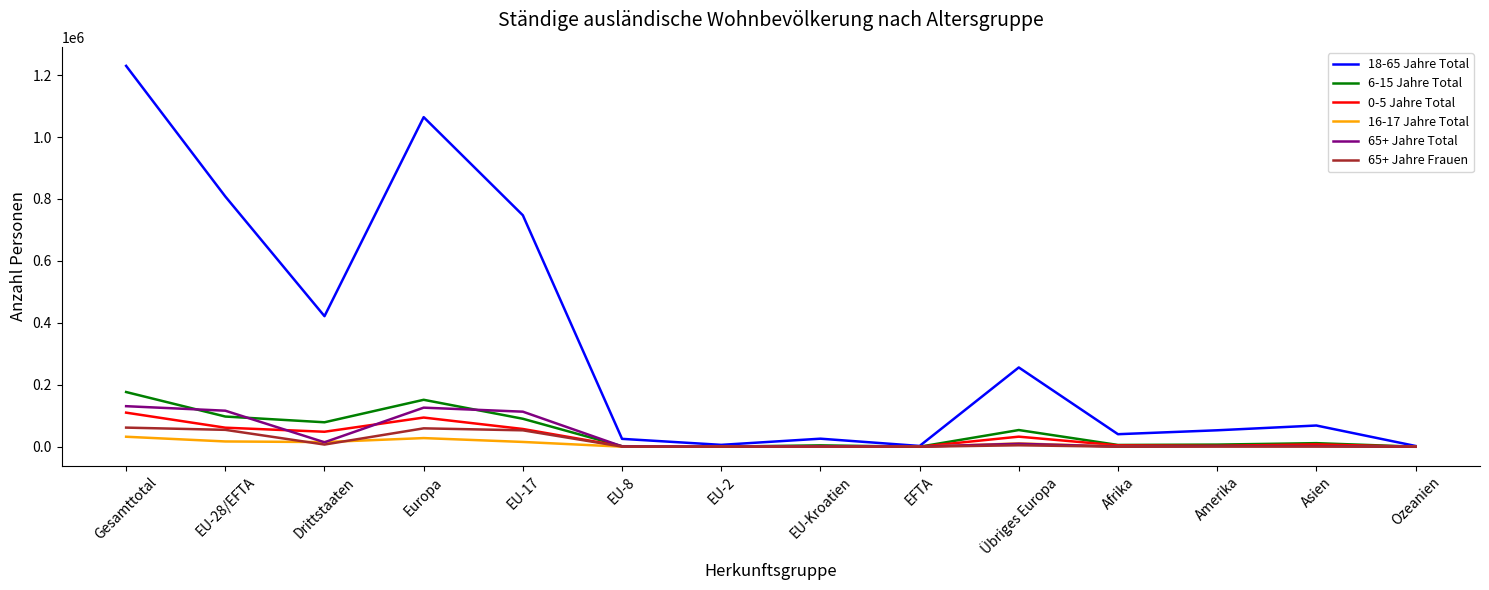

What is the maximum value shown in the chart?

1229689